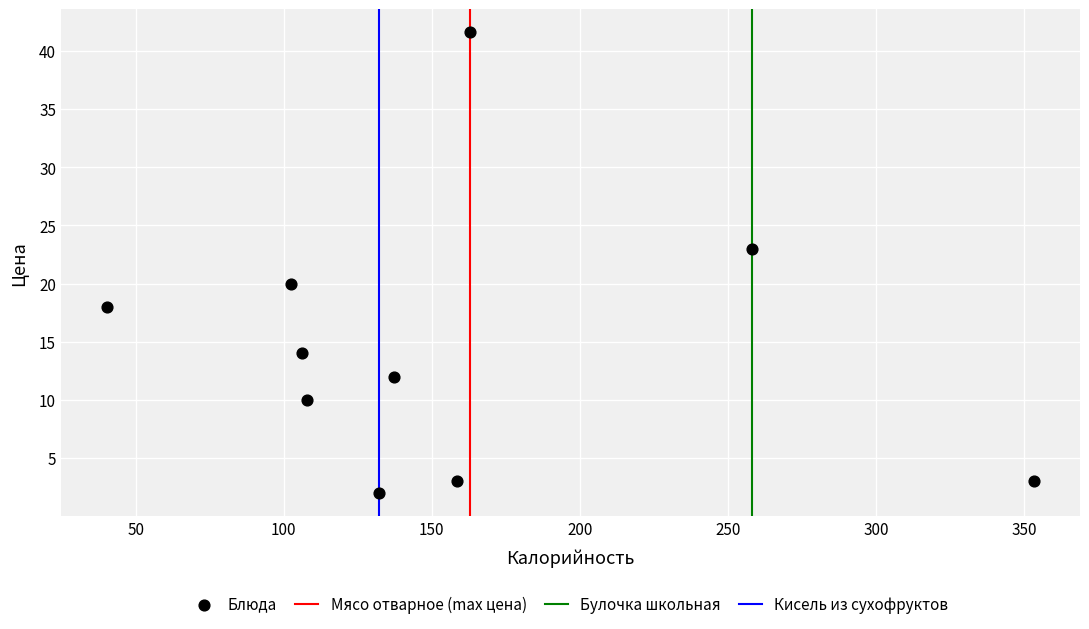

What is the average X value?

155.9